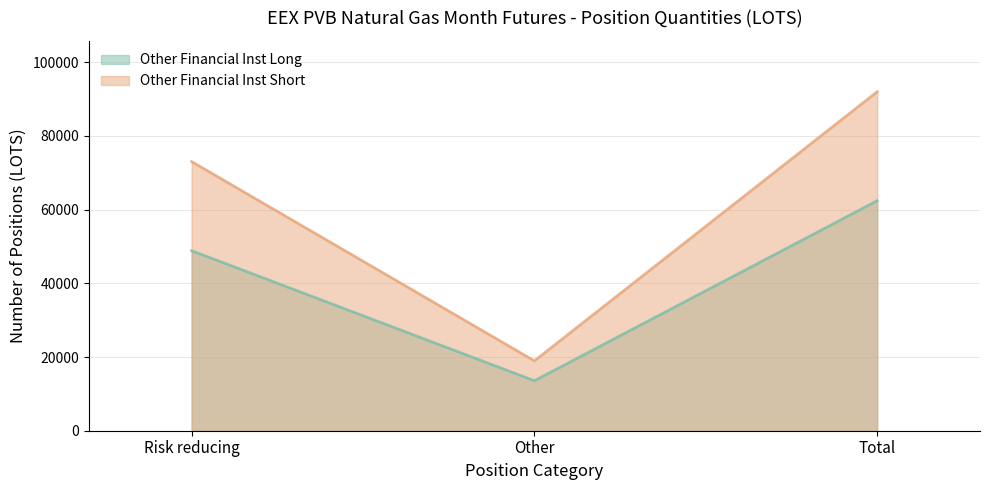

How many data points does each series have?

3